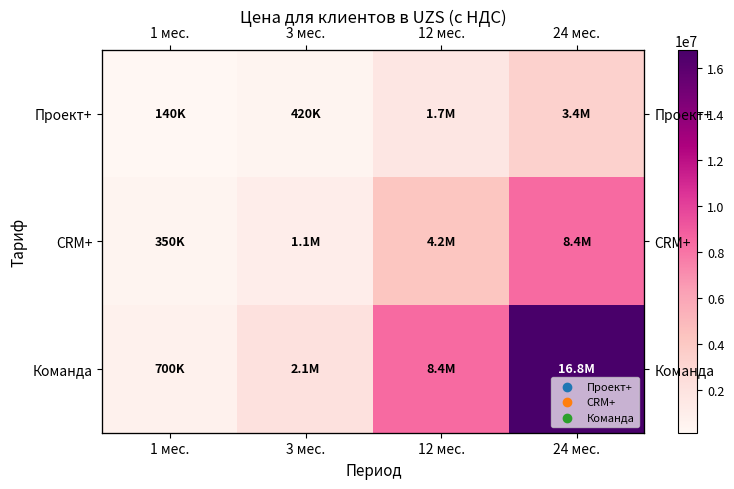

Read the Проект+ value at 1 мес., to the nearest 50.

140000